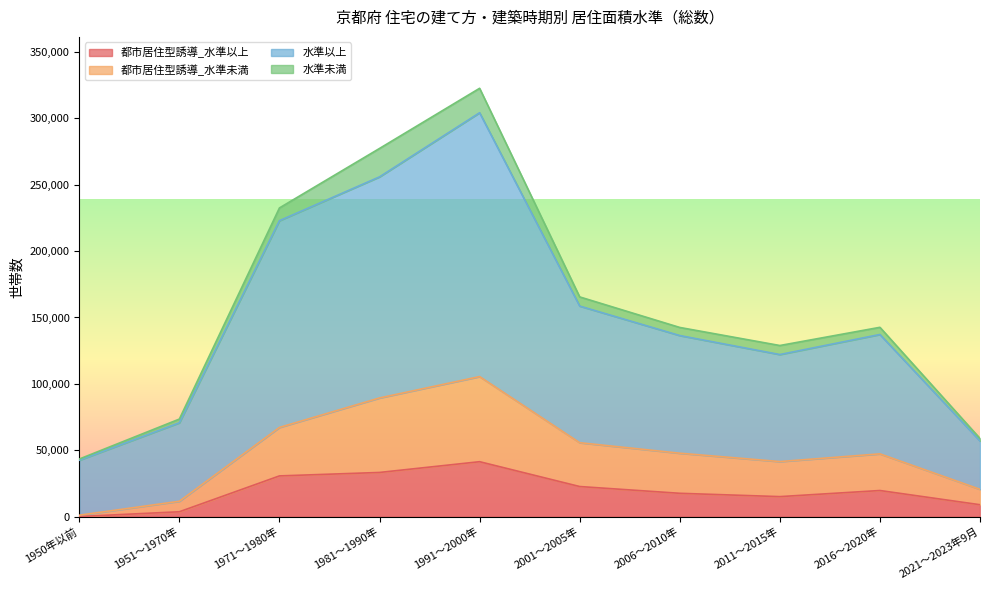

True or false: 都市居住型誘導_水準未満 has a value of 55700 at 2001～2005年.

True